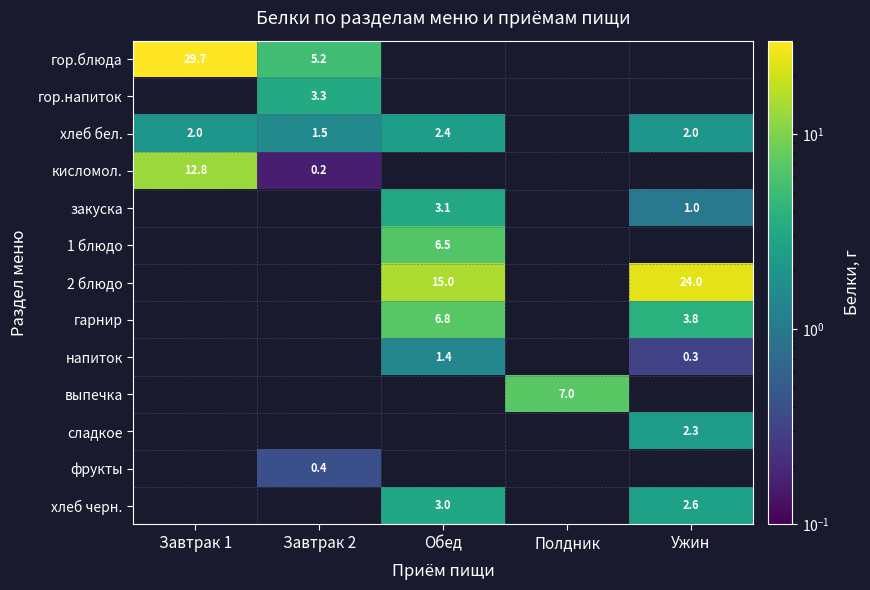

Which category has the lowest value across all series?

Завтрак 2